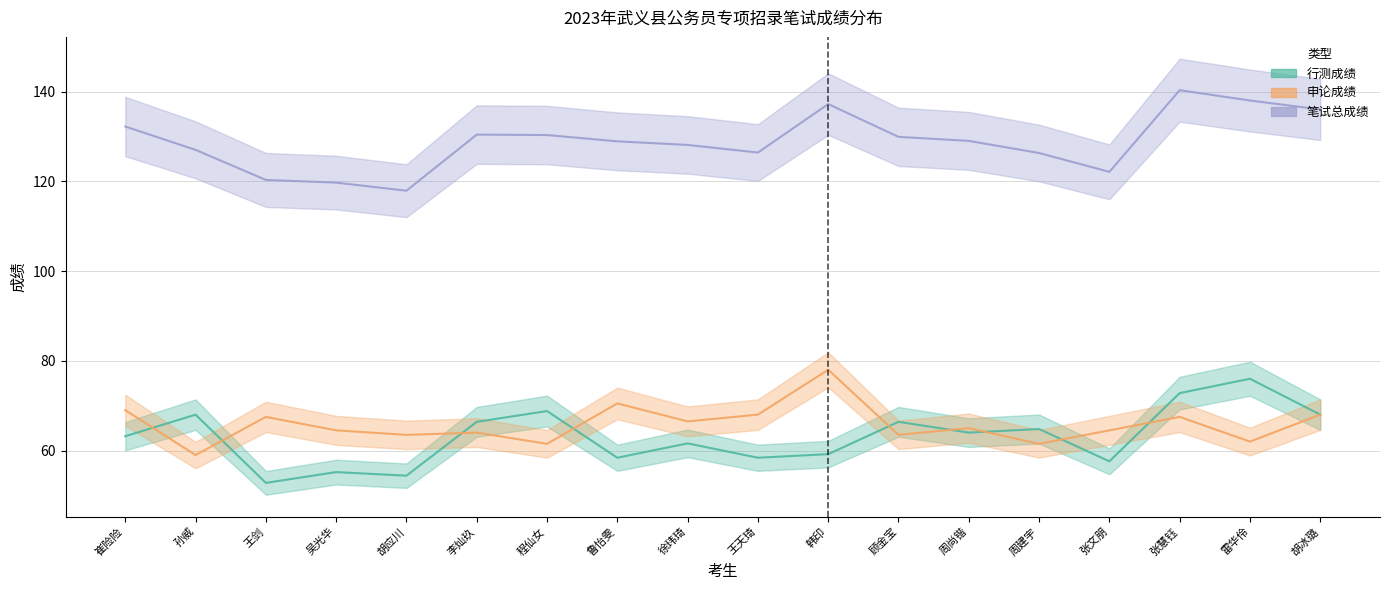

What is the sum of all 申论成绩 values?

1184.0